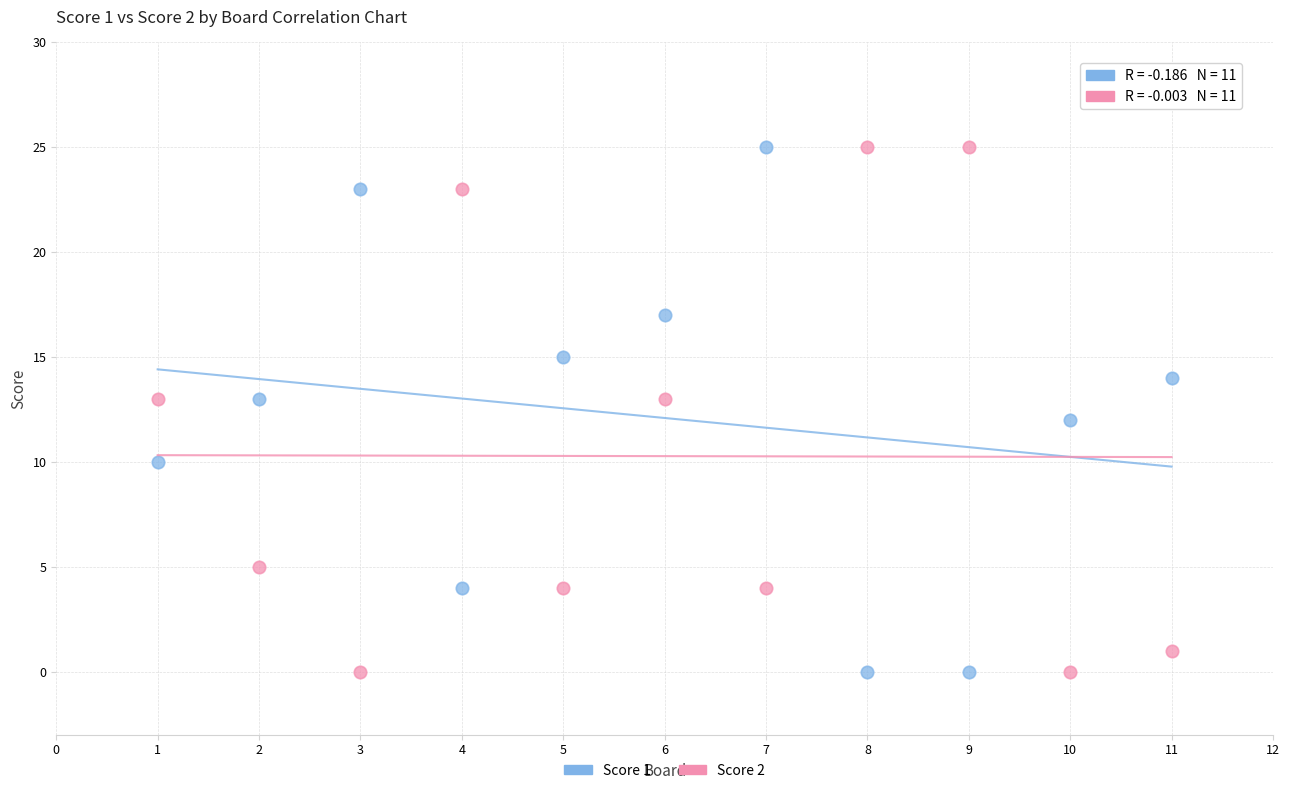

What are all the series names shown in the legend?

Score 1, Score 2